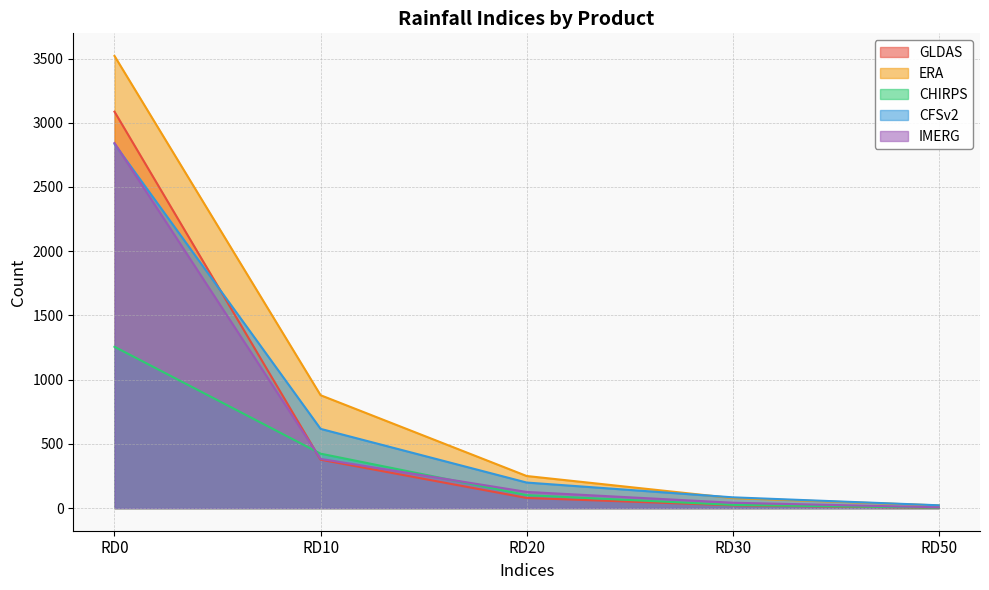

True or false: ERA has more than 1 points higher than both neighbors.

False